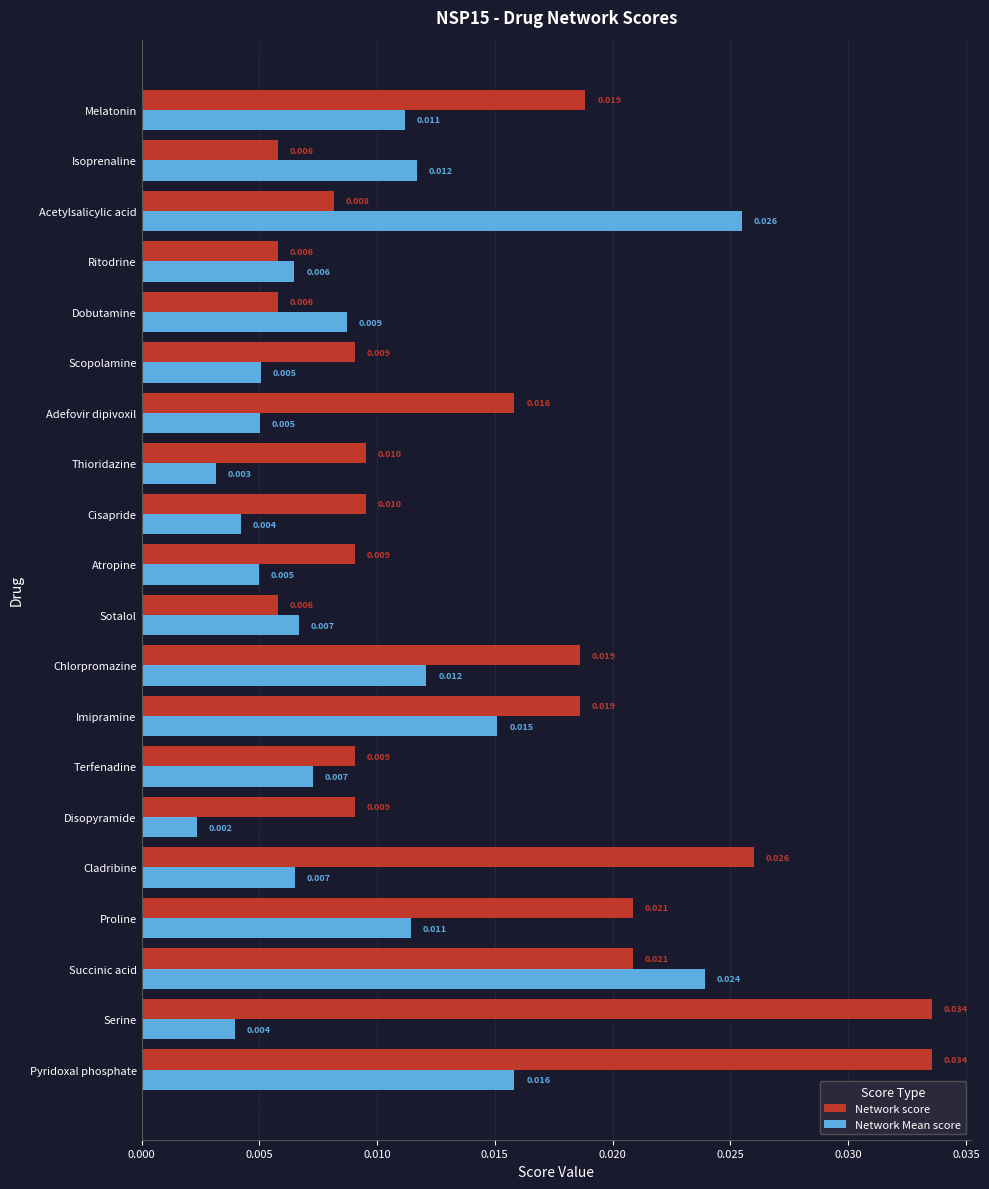

Which label corresponds to the smallest value in the chart?

Disopyramide